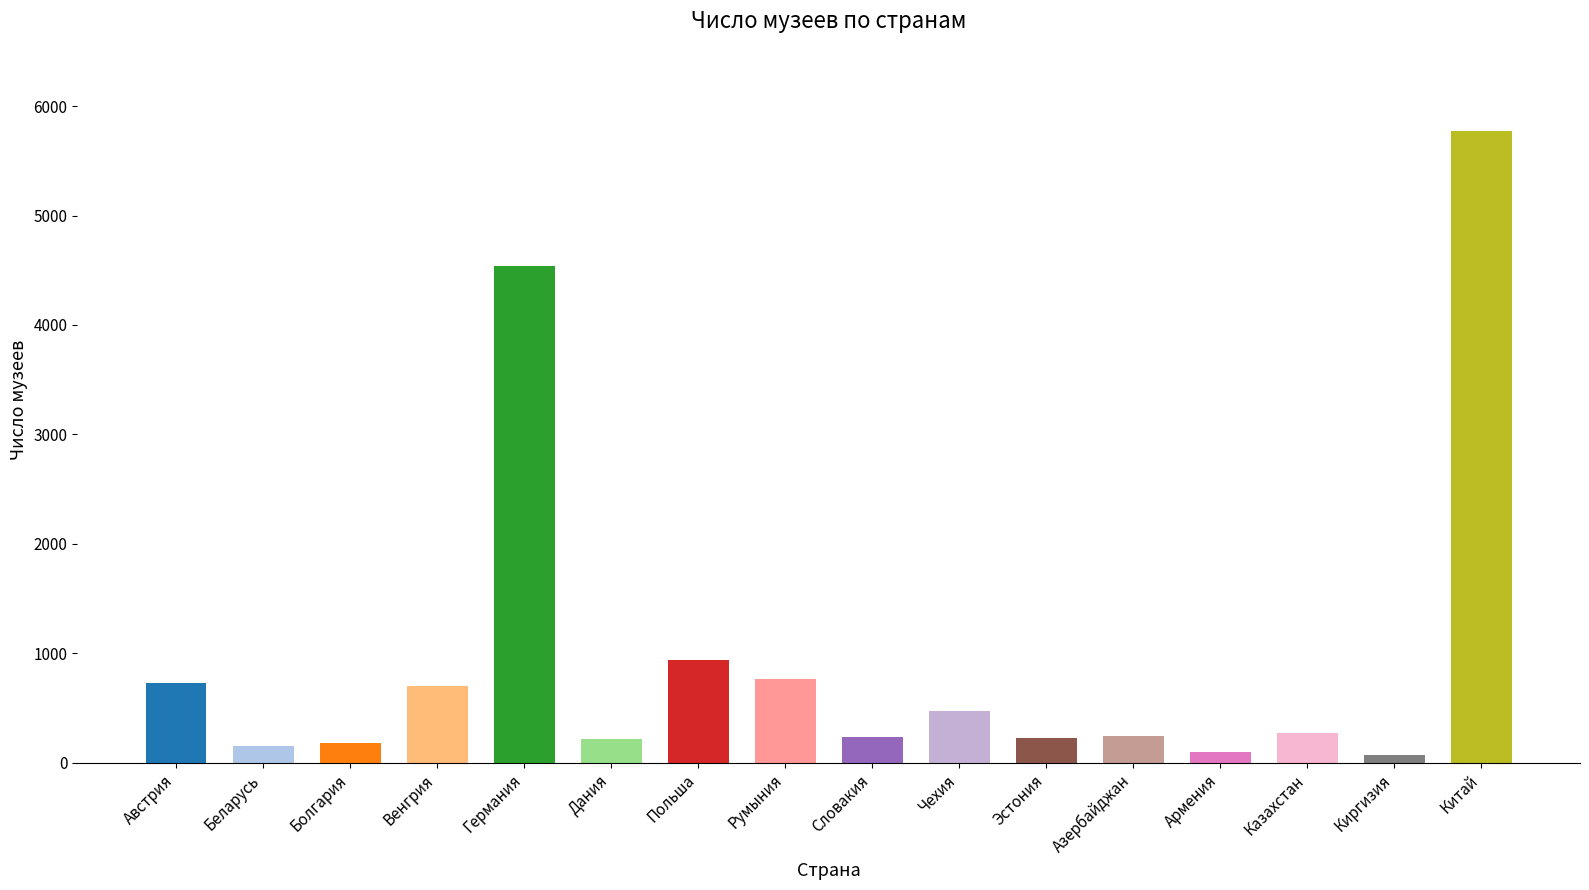

What is the change in value from Венгрия to Дания?

-483